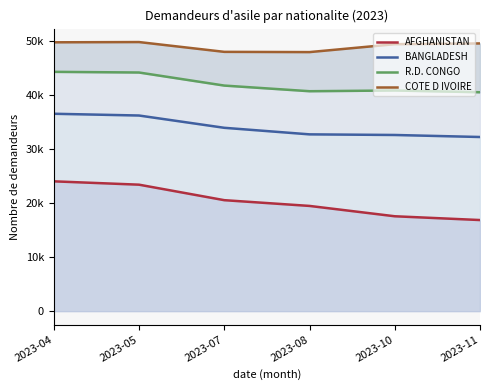

What is the difference between the maximum and minimum values in the R.D. CONGO series?

3780